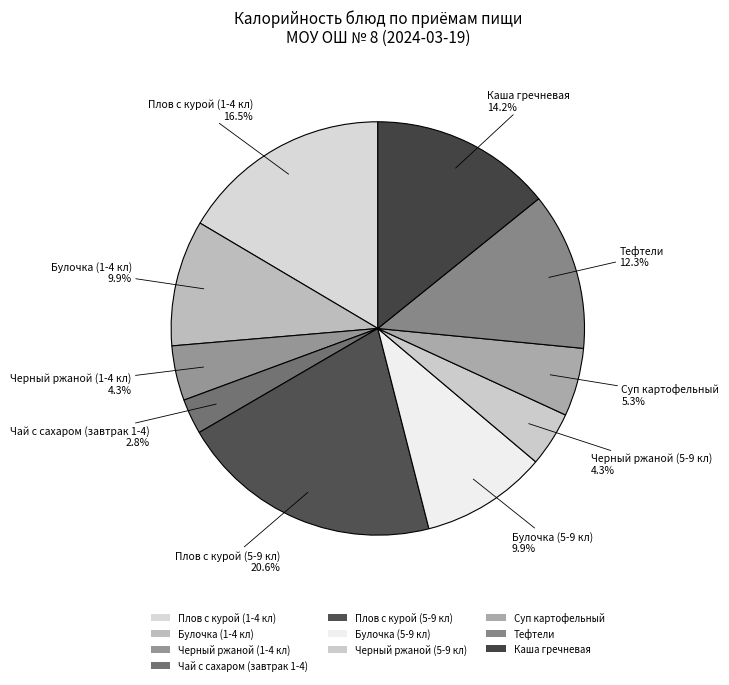

The Каша гречневая slice represents 23% of the pie. True or false?

False